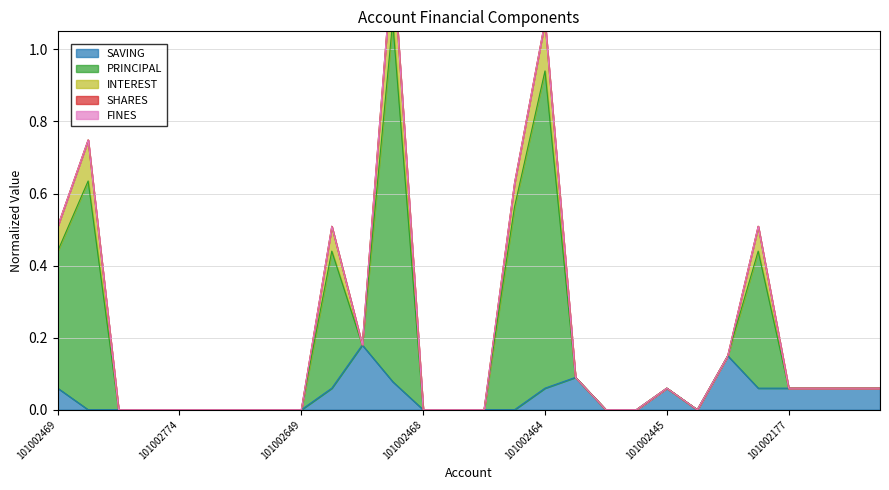

Is it true that SAVING equals 0.0 at 101002444?

True